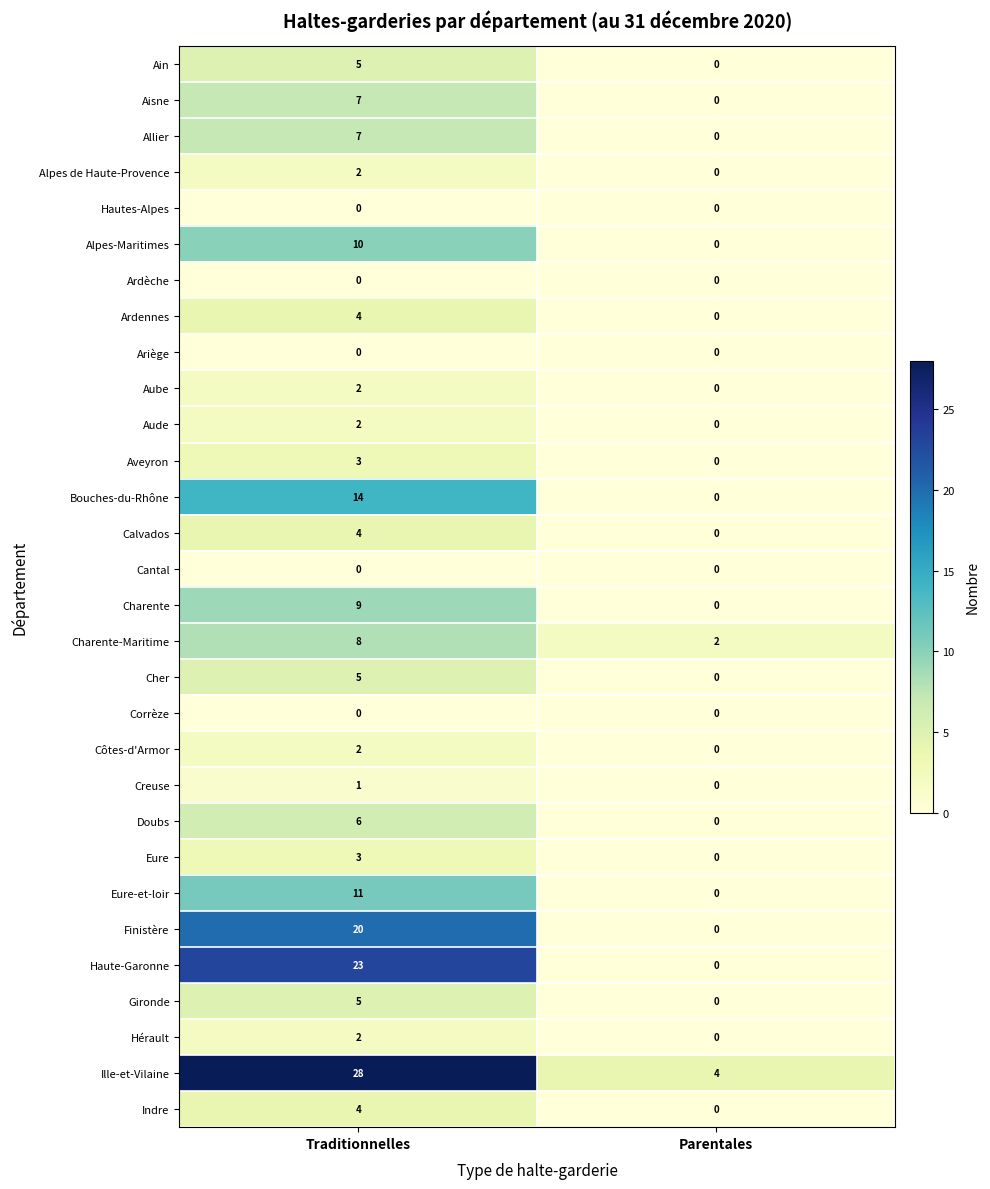

What is the sum of the Calvados values at Parentales and Traditionnelles?

4